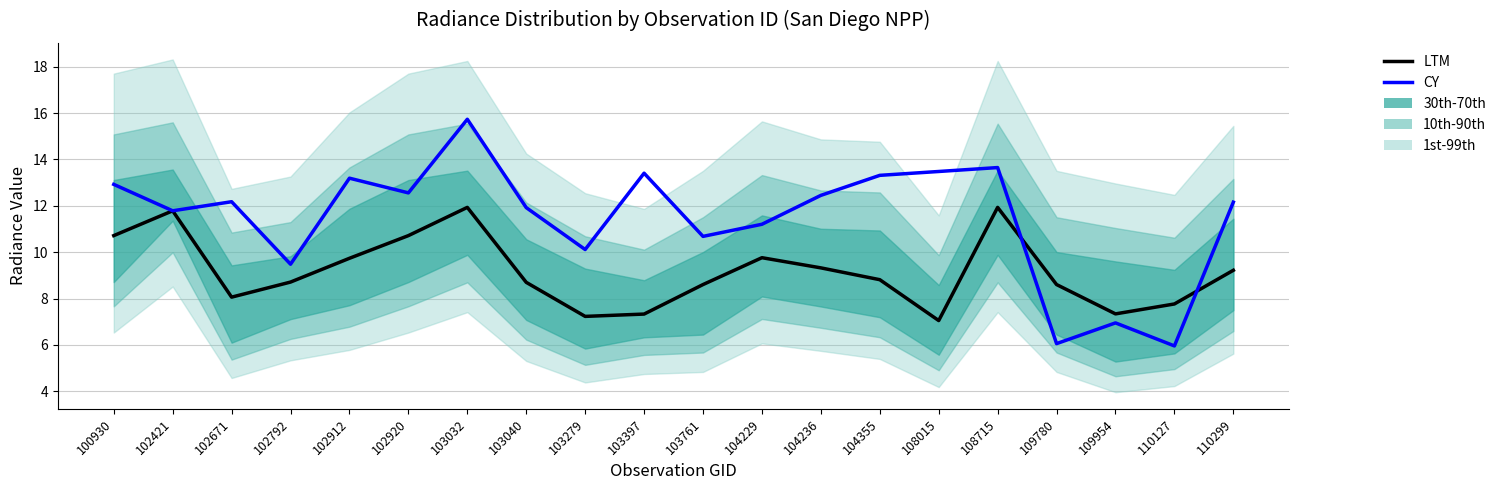

Where does the LTM series first go above 8?

100930